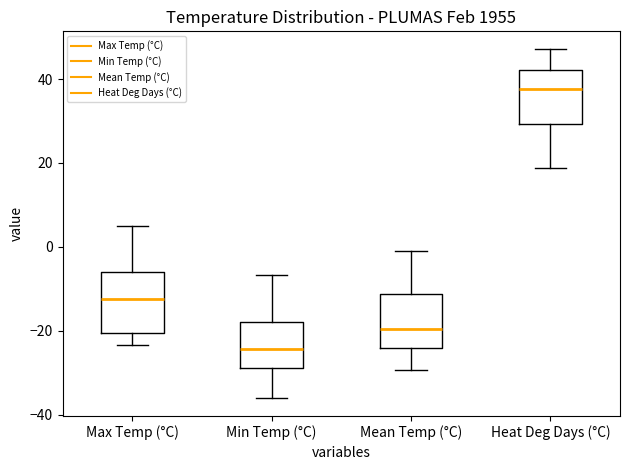

Reading left to right, transcribe this box plot: for each box, give where its median line is, the range the box spans, and where its two whiskers end, as read against the y-axis. The values are not printed on the chart, so give them approximately, as read against the axis.

Max Temp (°C): median -12, box -20 to -6, whiskers -24 to 6
Min Temp (°C): median -24, box -28 to -18, whiskers -36 to -6
Mean Temp (°C): median -20, box -24 to -12, whiskers -30 to 0
Heat Deg Days (°C): median 38, box 30 to 42, whiskers 18 to 48